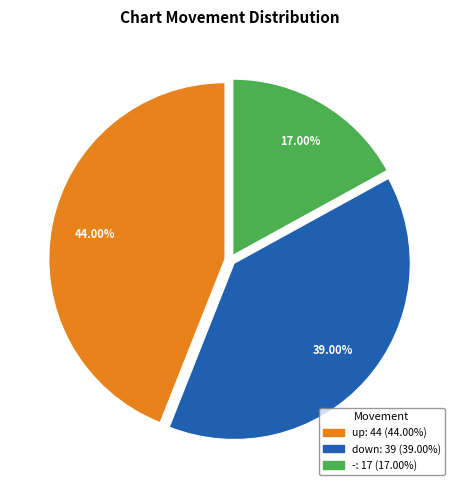

To the nearest percent, what portion does up represent?

44%